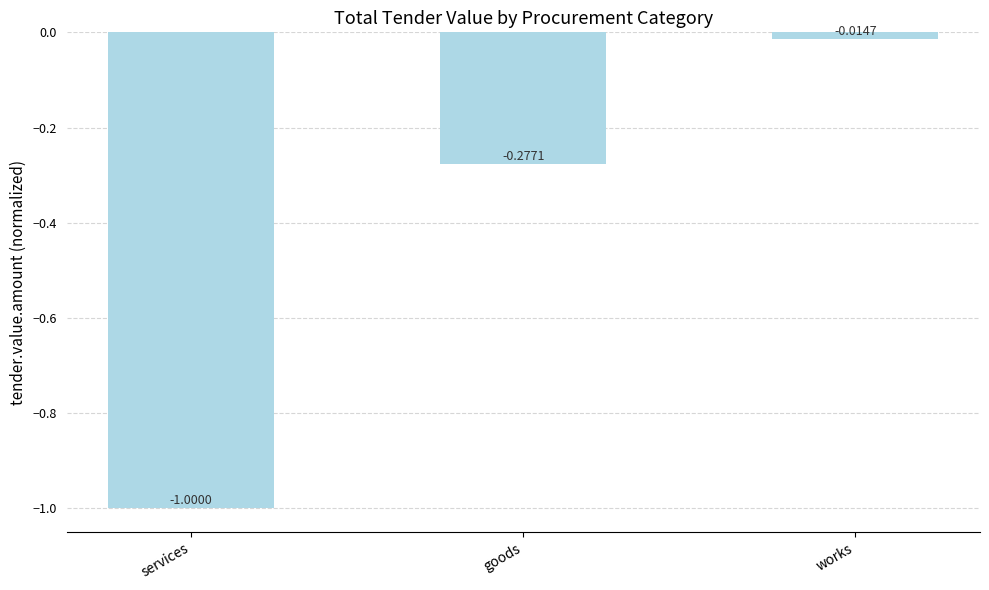

What is the difference between the second highest and minimum values?

0.7